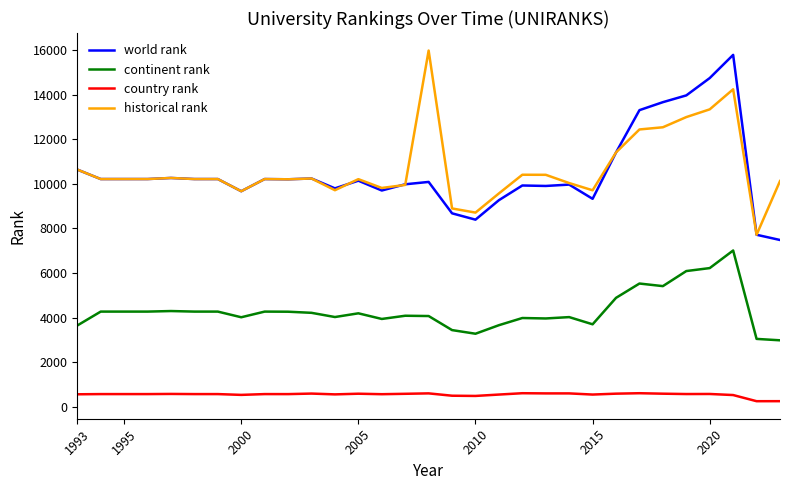

True or false: historical rank and continent rank intersect in this chart.

False